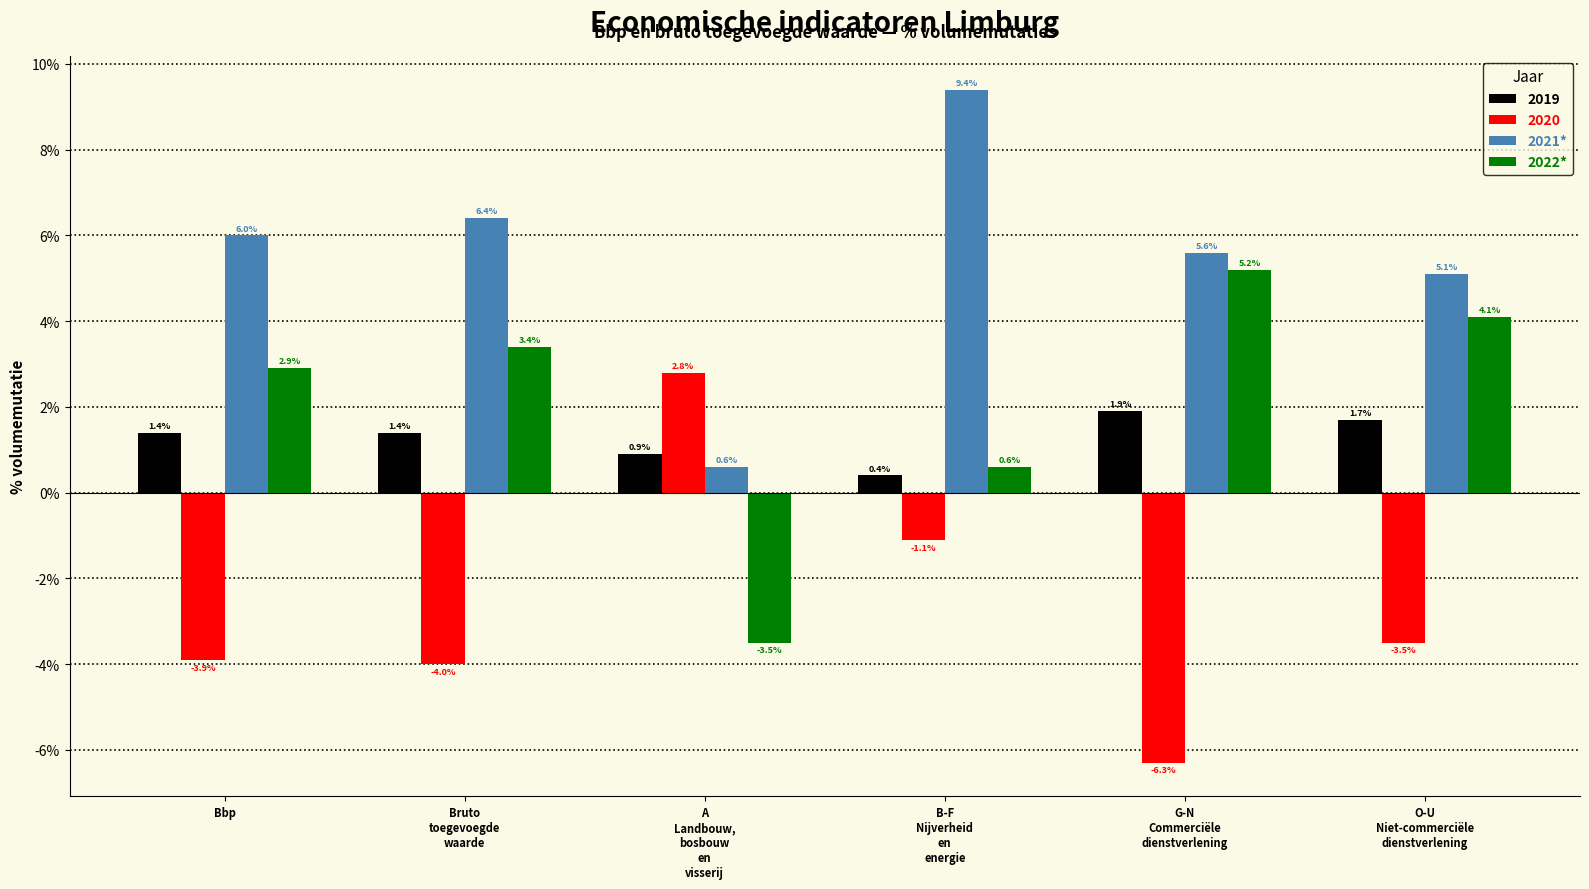

Reading right to left, what are all the values shown in this chart?

2019: 1.7	1.9	0.4	0.9	1.4	1.4
2020: -3.5	-6.3	-1.1	2.8	-4.0	-3.9
2021*: 5.1	5.6	9.4	0.6	6.4	6.0
2022*: 4.1	5.2	0.6	-3.5	3.4	2.9